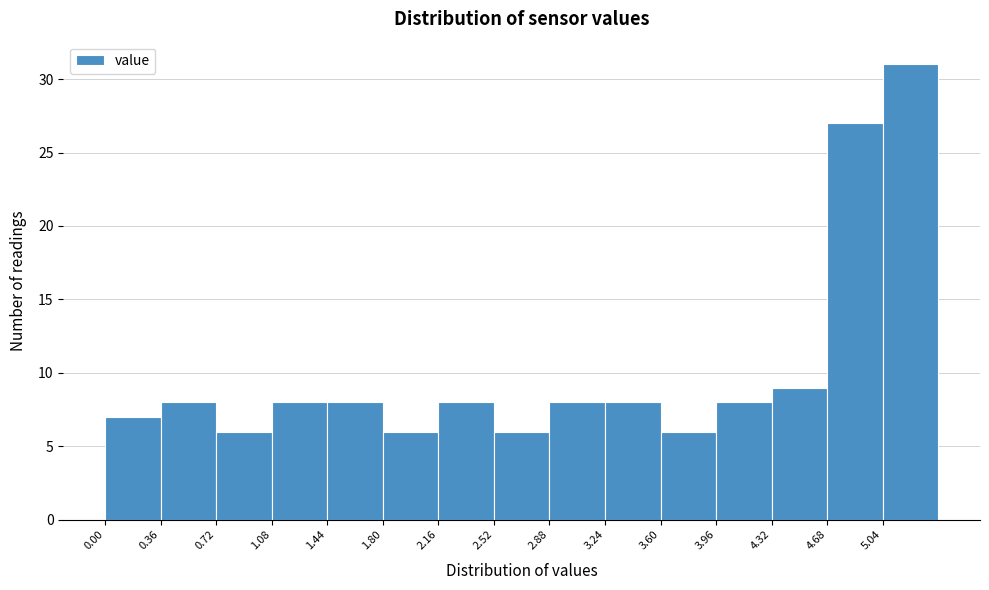

Reading left to right, transcribe this chart: for each bar, give the range it covers on the x-axis and its height. Neither the bar edges nor the heights are printed on the chart, so give them approximately, as read against the axes.

0.00 to 0.36: 7
0.36 to 0.72: 8
0.72 to 1.08: 6
1.08 to 1.44: 8
1.44 to 1.80: 8
1.80 to 2.16: 6
2.16 to 2.52: 8
2.52 to 2.88: 6
2.88 to 3.24: 8
3.24 to 3.60: 8
3.60 to 3.96: 6
3.96 to 4.32: 8
4.32 to 4.68: 9
4.68 to 5.04: 27
5.04 to 5.40: 31